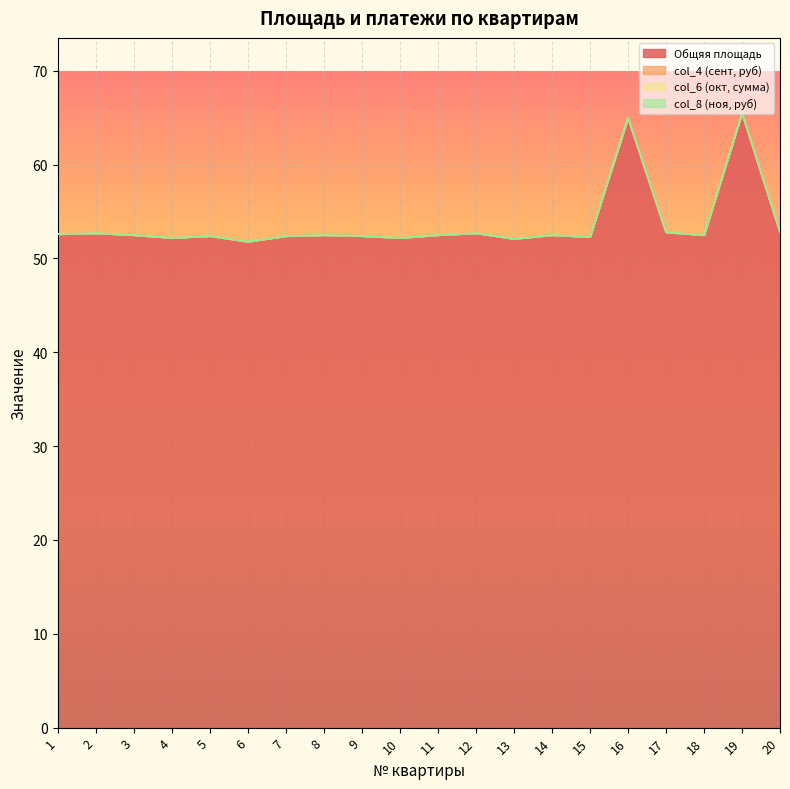

True or false: Общяя площадь and col_4 (сент, руб) cross at least once.

False